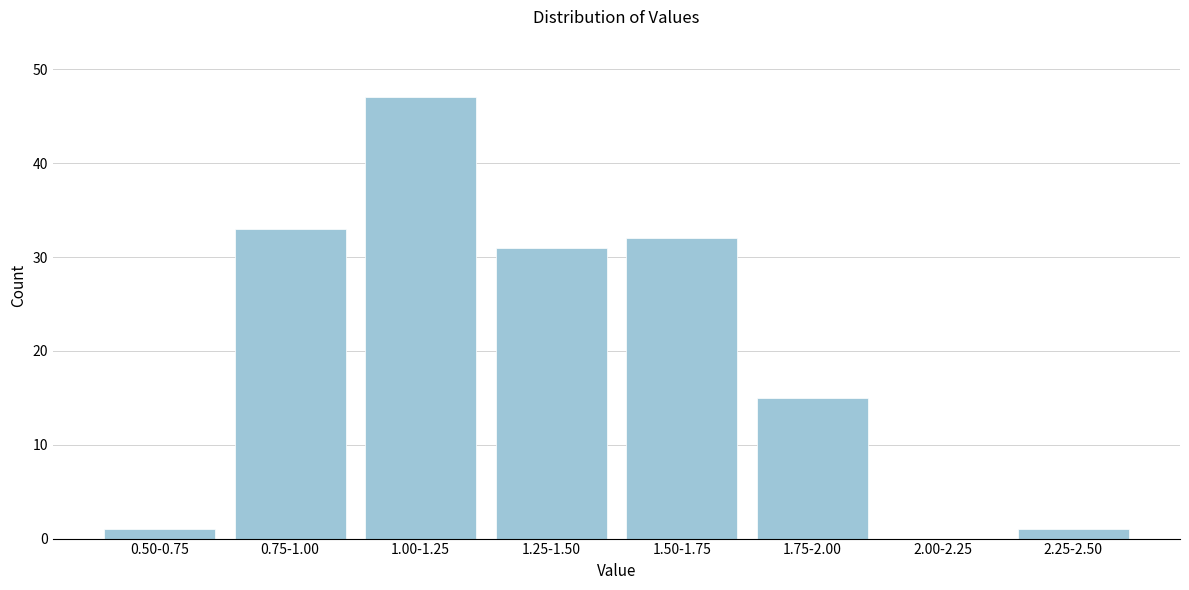

Is it true that the value at 2.00-2.25 is -28?

False